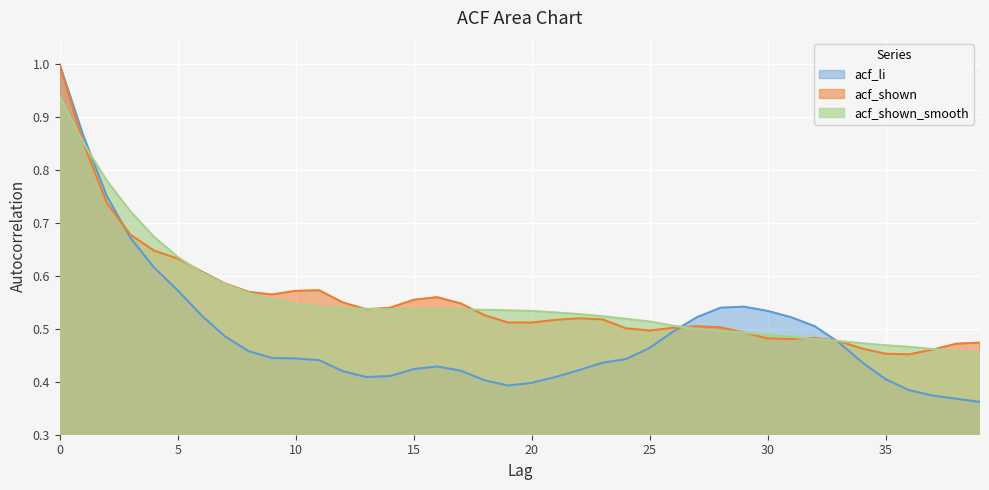

List the series in order of their peak value, highest first.

acf_li, acf_shown, acf_shown_smooth